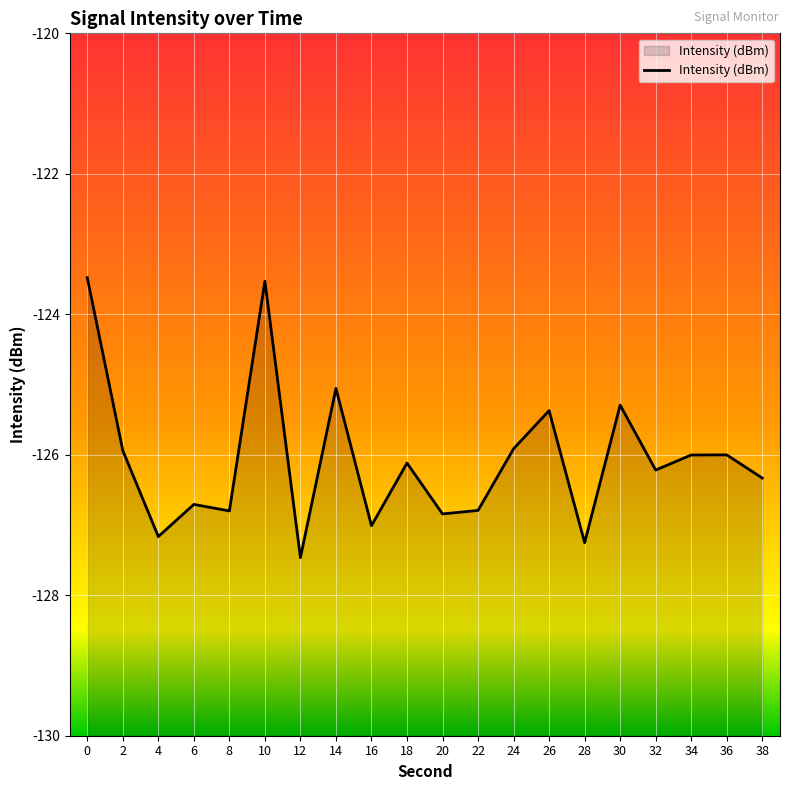

Reading left to right, what are all the values shown in this chart?

-123.5	-125.9	-127.2	-126.7	-126.8	-123.5	-127.5	-125.1	-127.0	-126.1	-126.8	-126.8	-125.9	-125.4	-127.3	-125.3	-126.2	-126.0	-126.0	-126.3